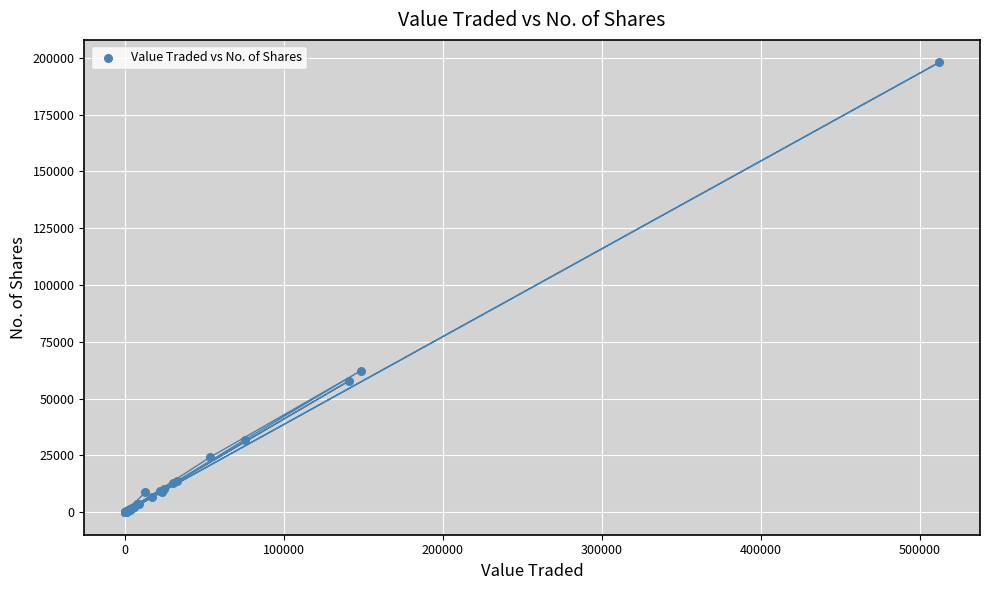

What Y value in the scatter plot is closest to 98997?

62391